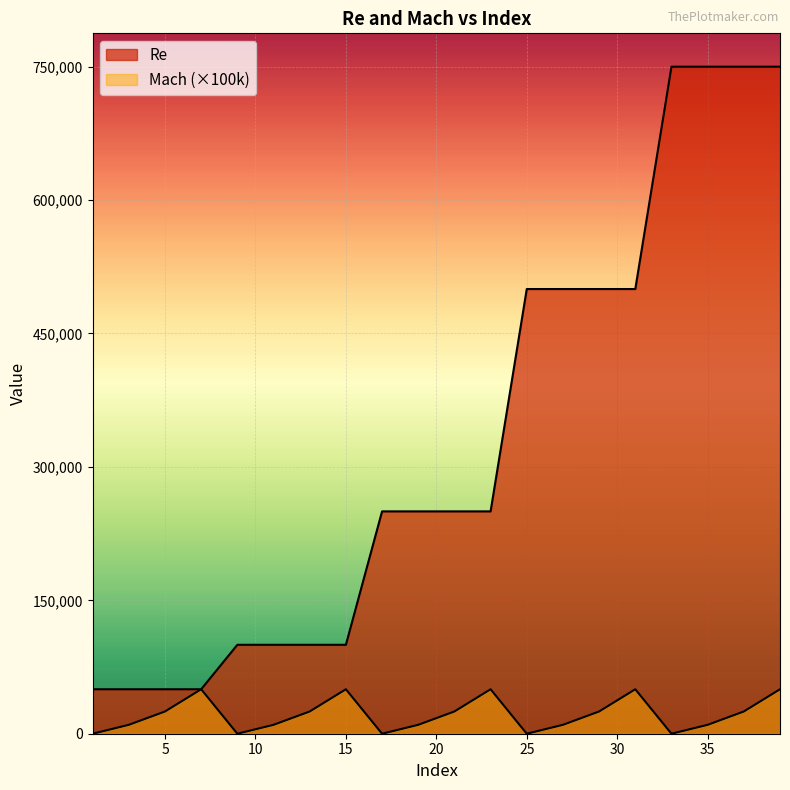

How many distinct data groups are displayed?

2